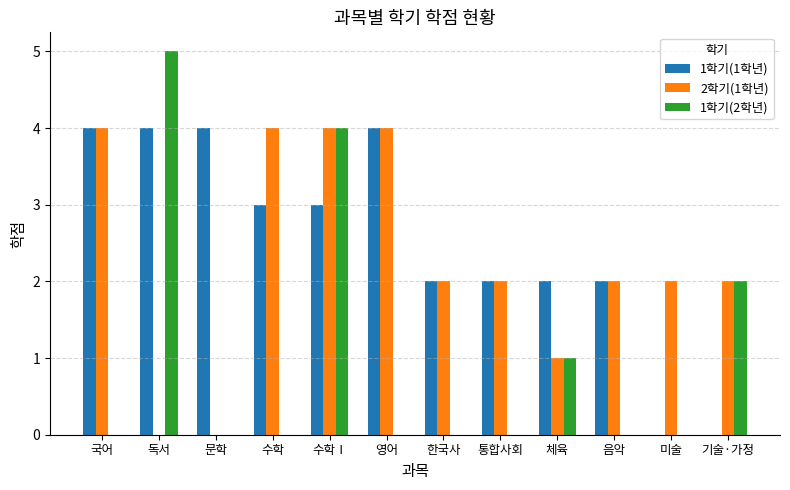

Which category has the highest value in the 1학기(2학년) series?

독서